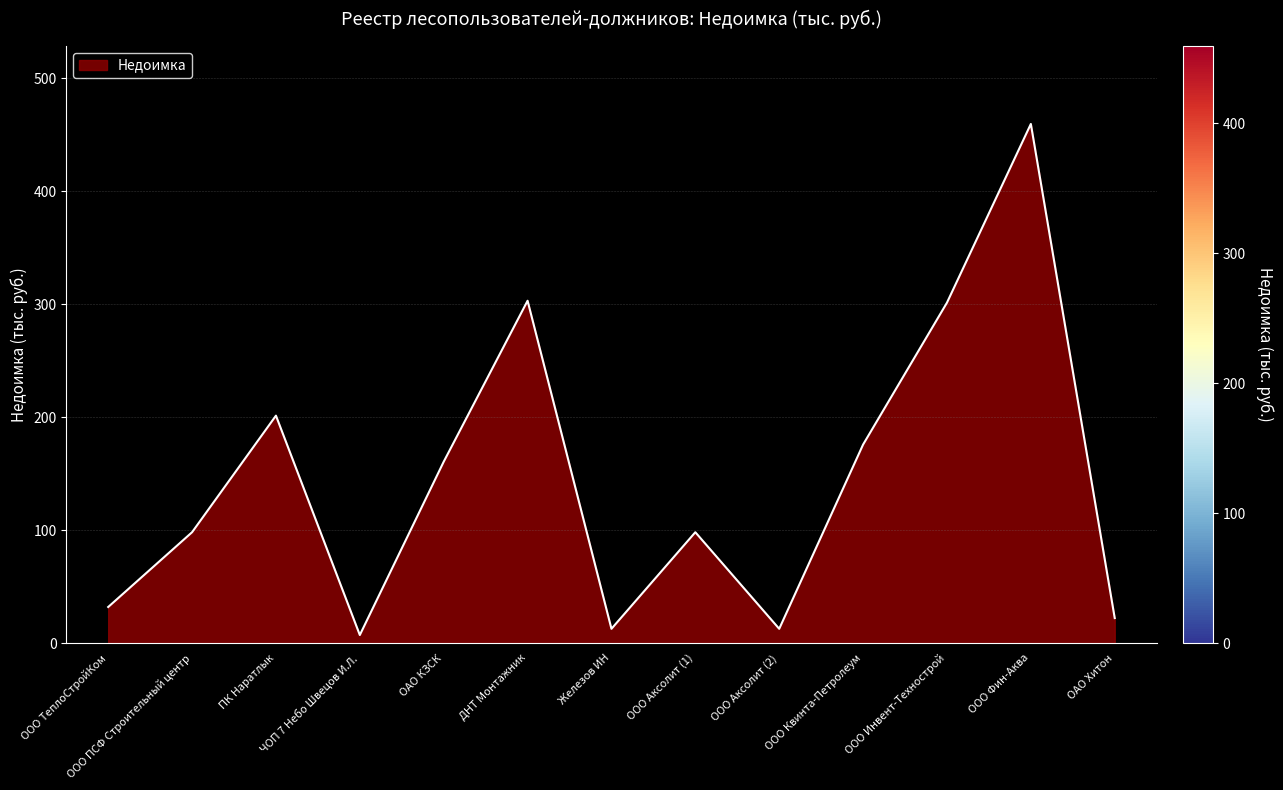

What is the difference between the maximum and minimum values?

452.4